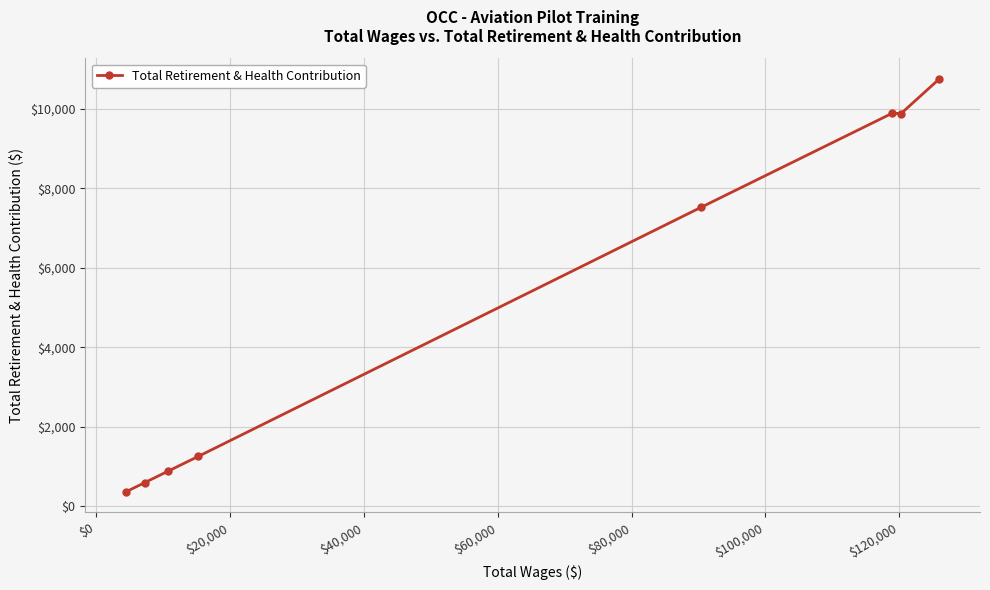

What is the greatest value displayed?

10756